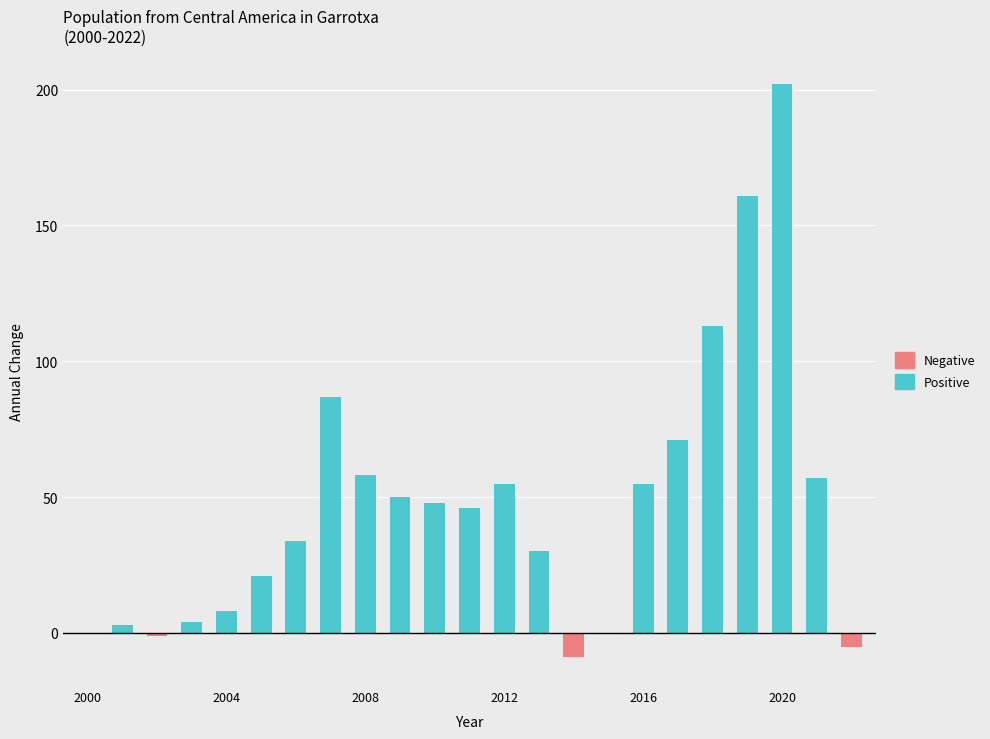

At 11, list the series in order from largest to smallest.

Positive, Negative